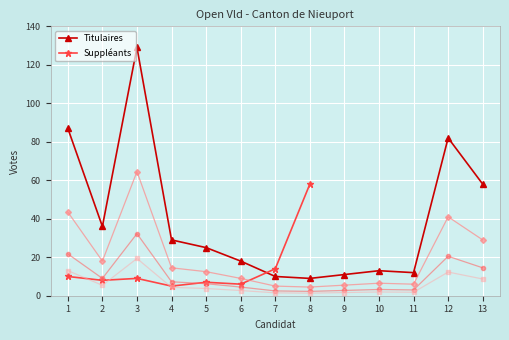

At which label is Titulaires closest to 69?

13